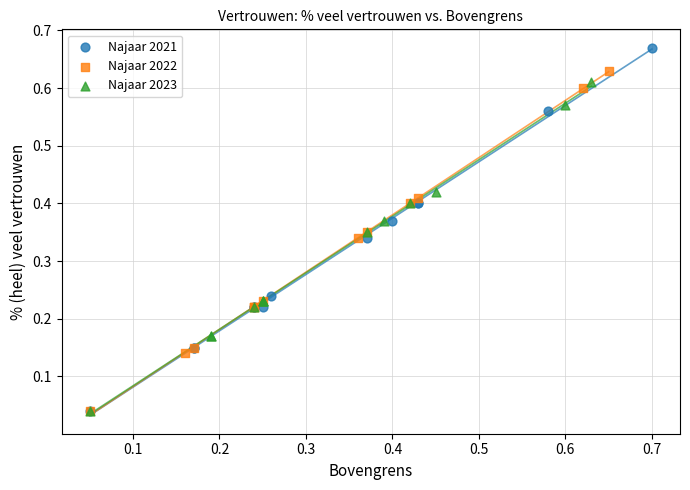

Which series reaches the maximum Y coordinate?

Najaar 2021